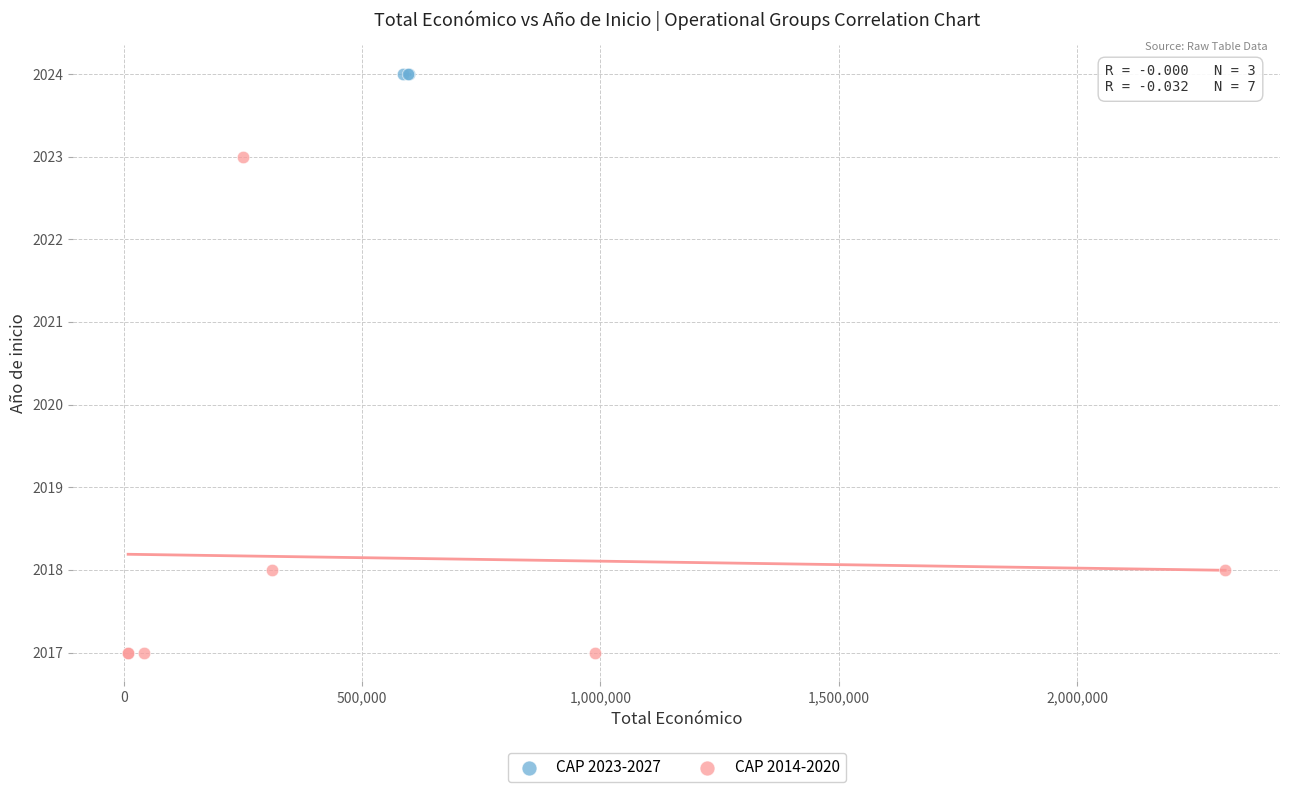

Which series reaches the maximum Y coordinate?

CAP 2023-2027